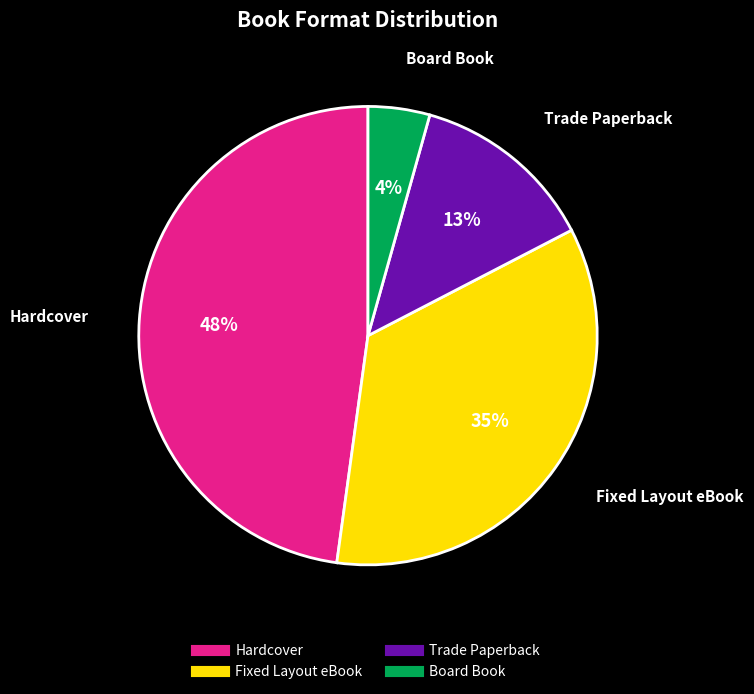

Which category has the biggest portion of the pie?

Hardcover